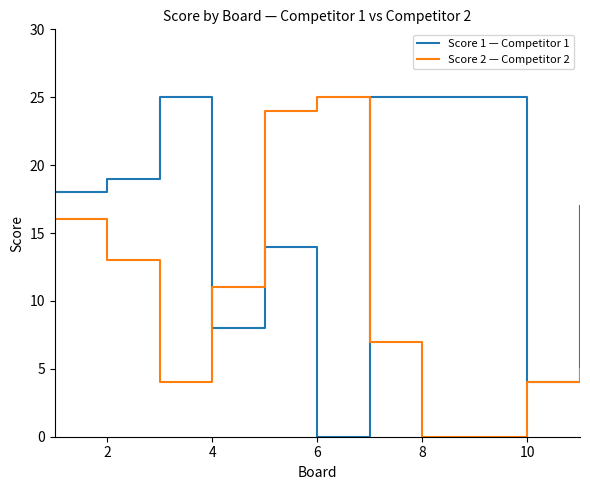

Does the chart display data point markers on the line(s)?

No